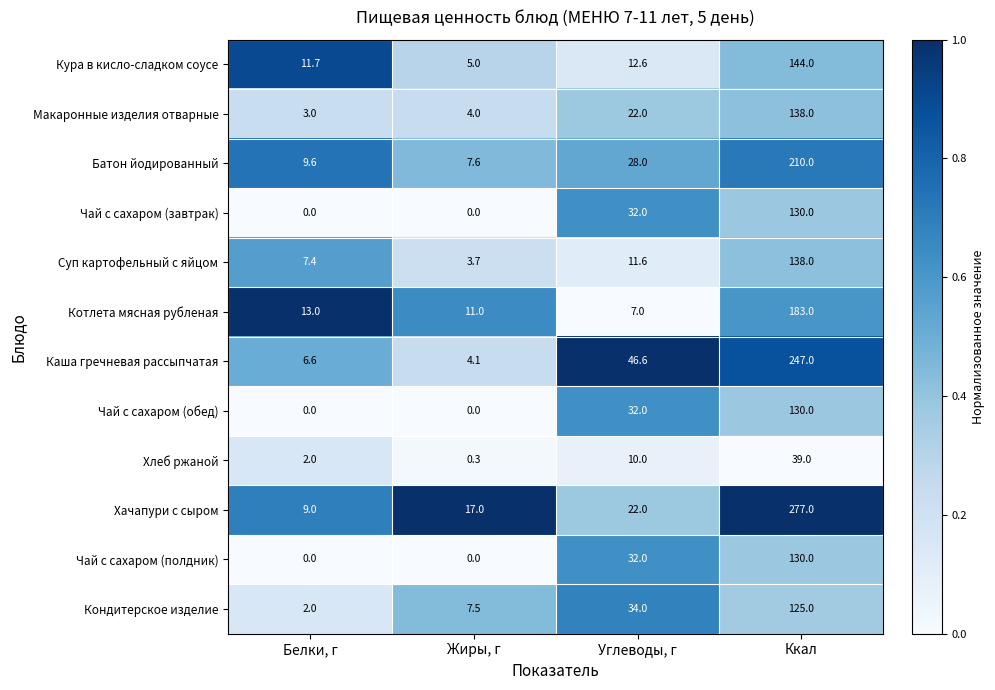

The value of Кондитерское изделие at Углеводы, г is 34.0. True or false?

True